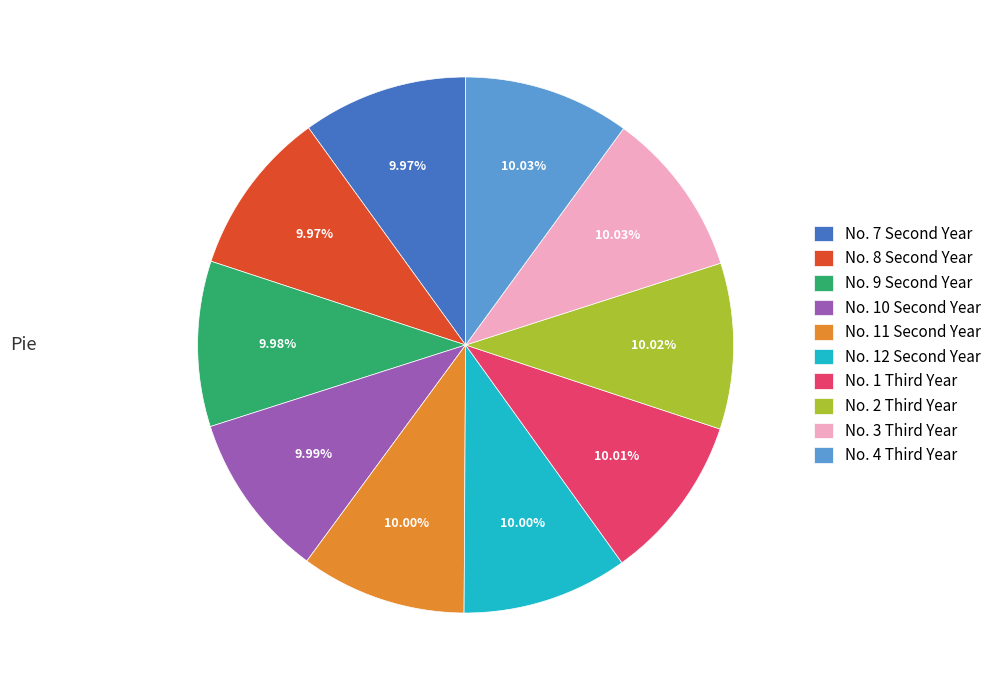

Is there any slice that represents more than half of the pie?

No